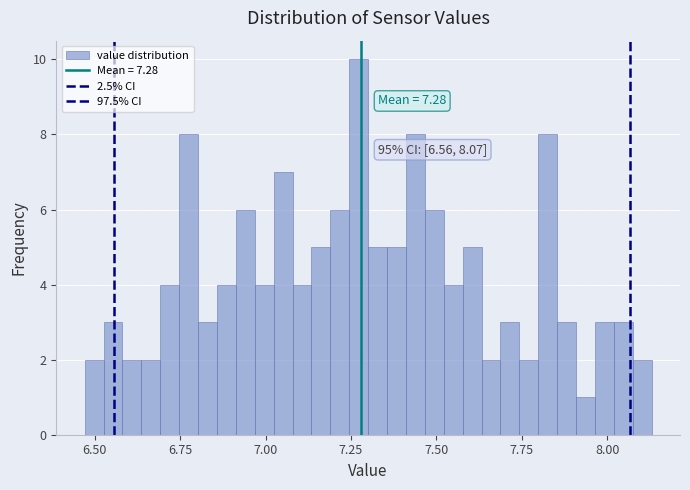

Around what value on the x-axis is the tallest bar? Give the approximate position of its centre, as read against the axis.

7.25